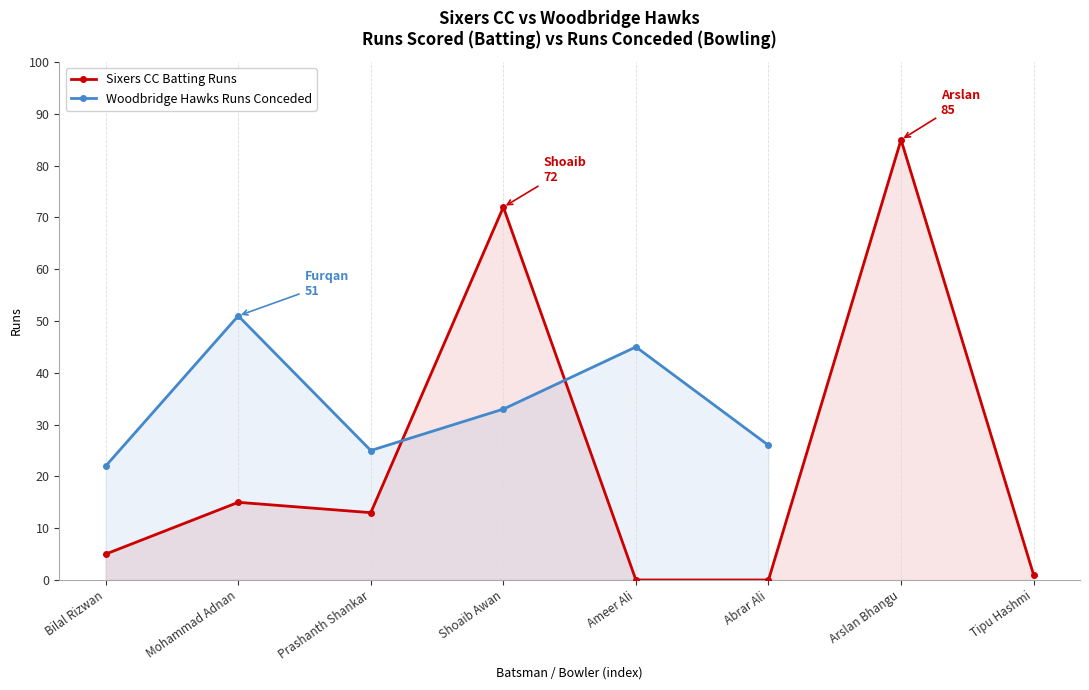

Where is Runs Scored (Batting) nearest to the value 42?

Mohammad Adnan